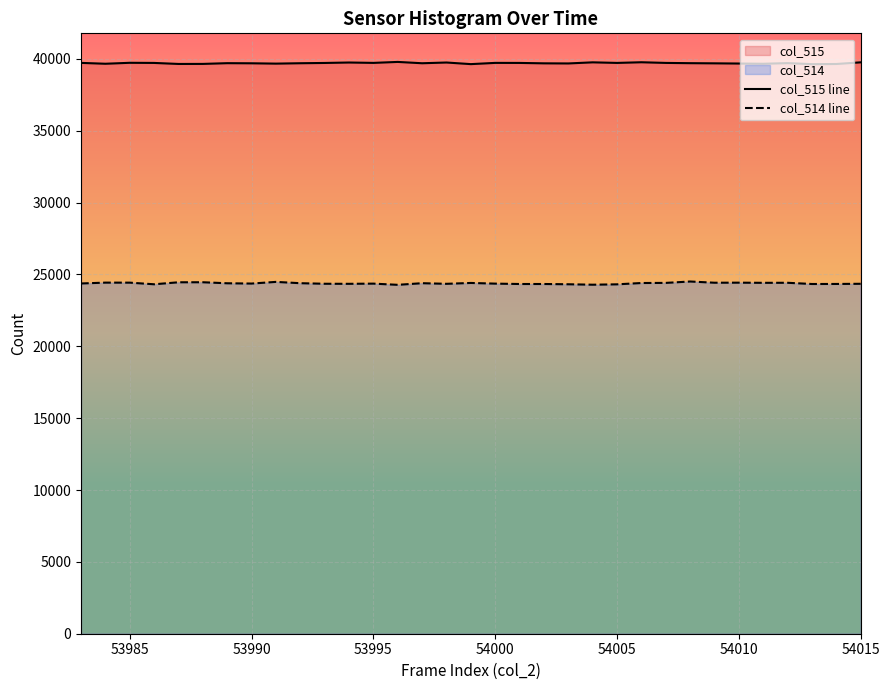

Rank the series by their average value, from highest to lowest.

col_515 line, col_514 line